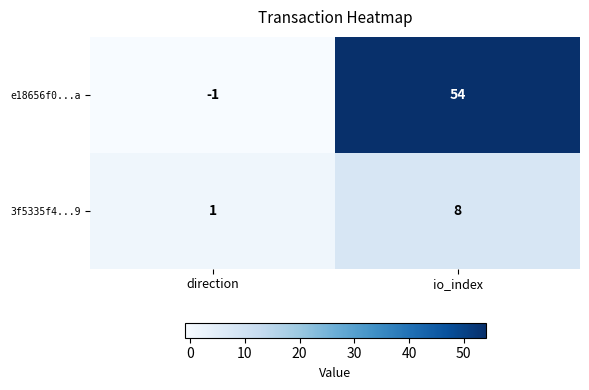

Which series changed the most between direction and io_index?

e18656f0...a